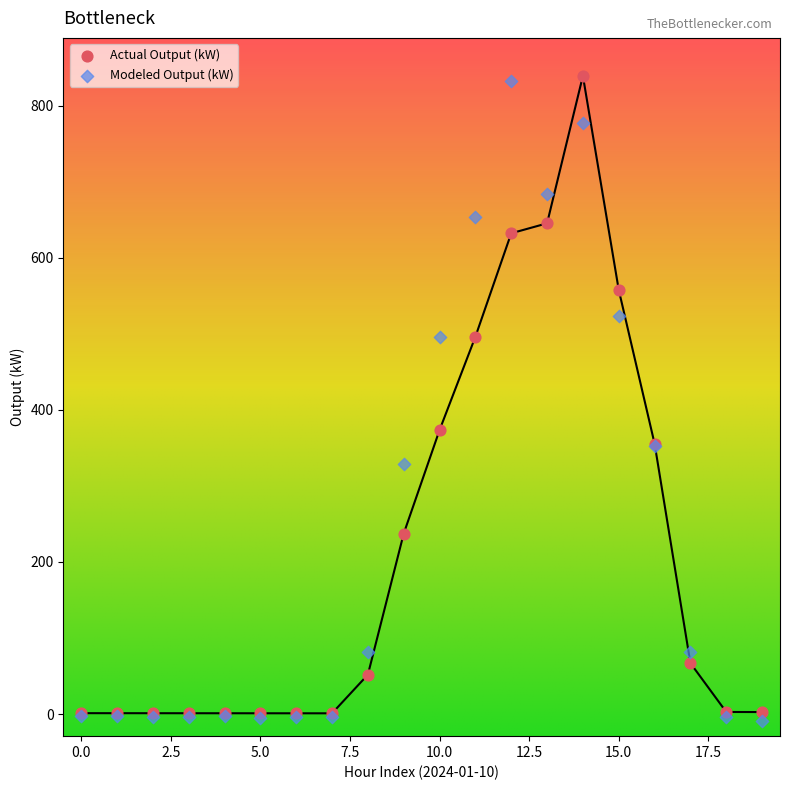

Across all series, what Y value is closest to 415?

373.5